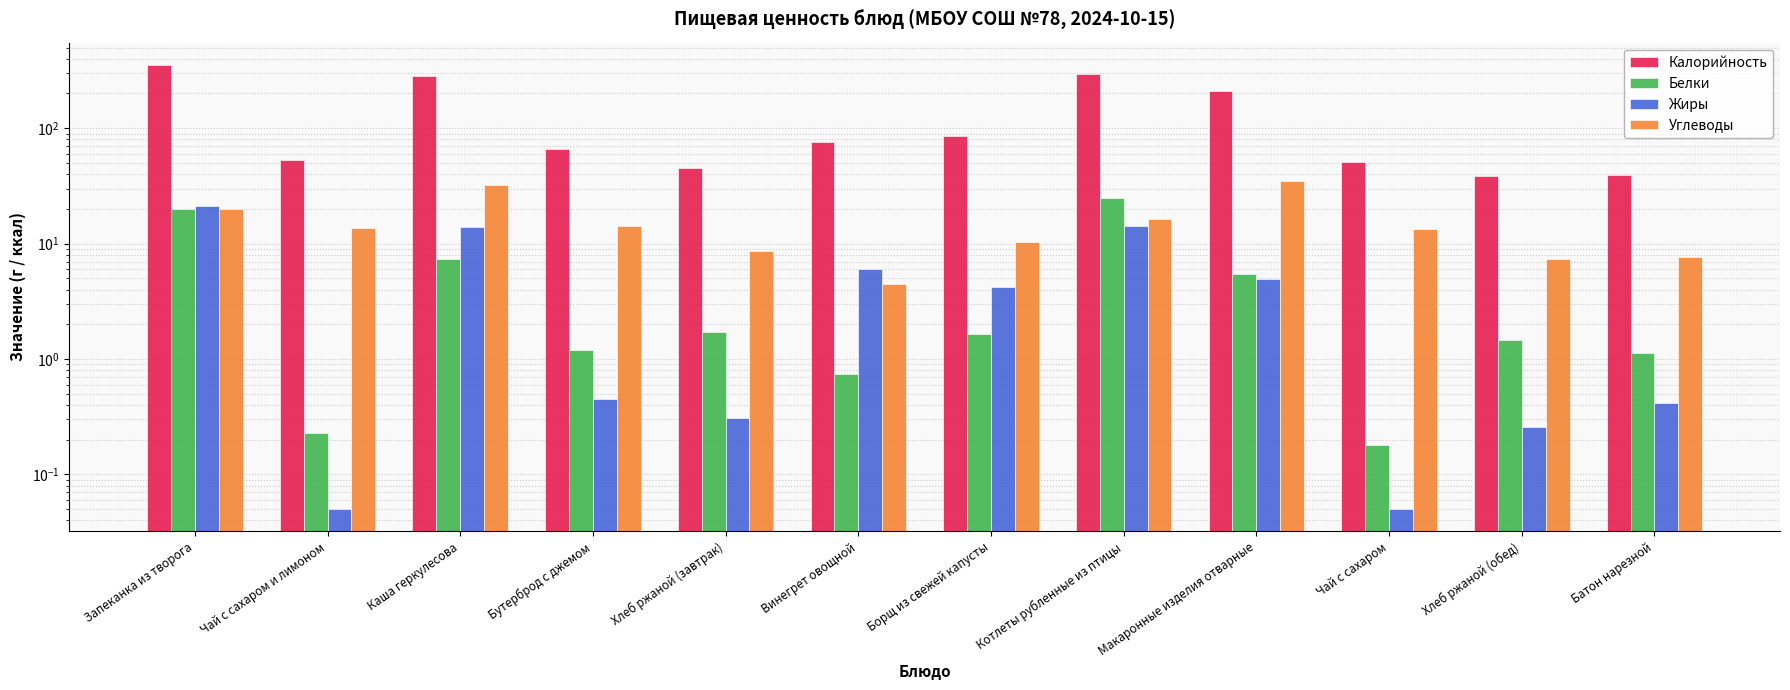

What is the spread (max minus min) of values at Чай с сахаром?

51.2